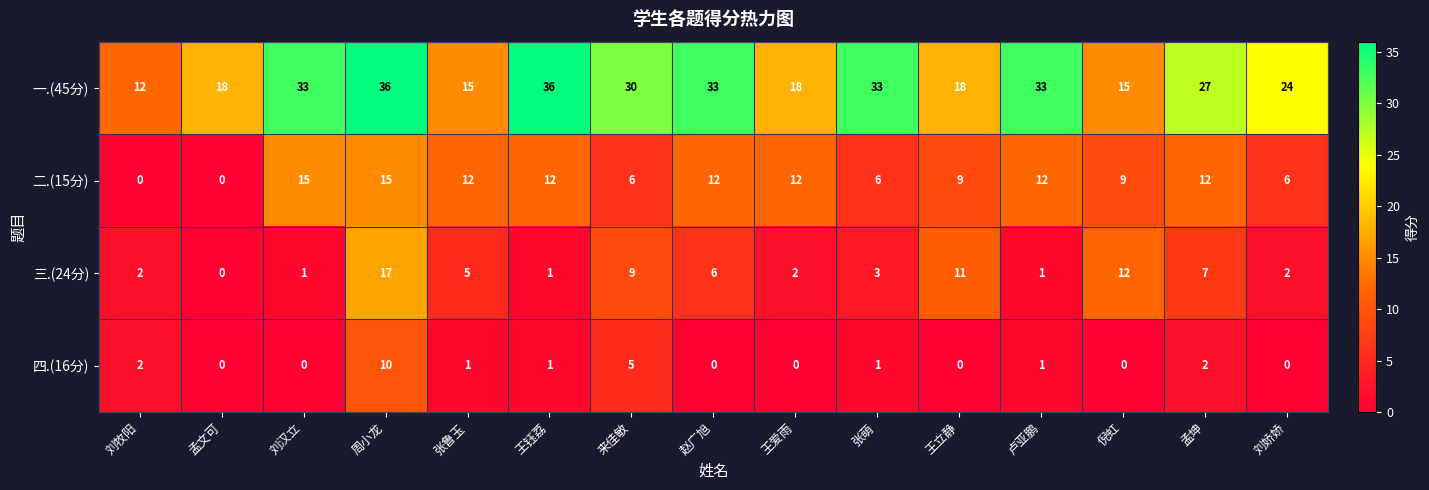

Which category has the lowest value in the 一.(45分) series?

刘牧阳